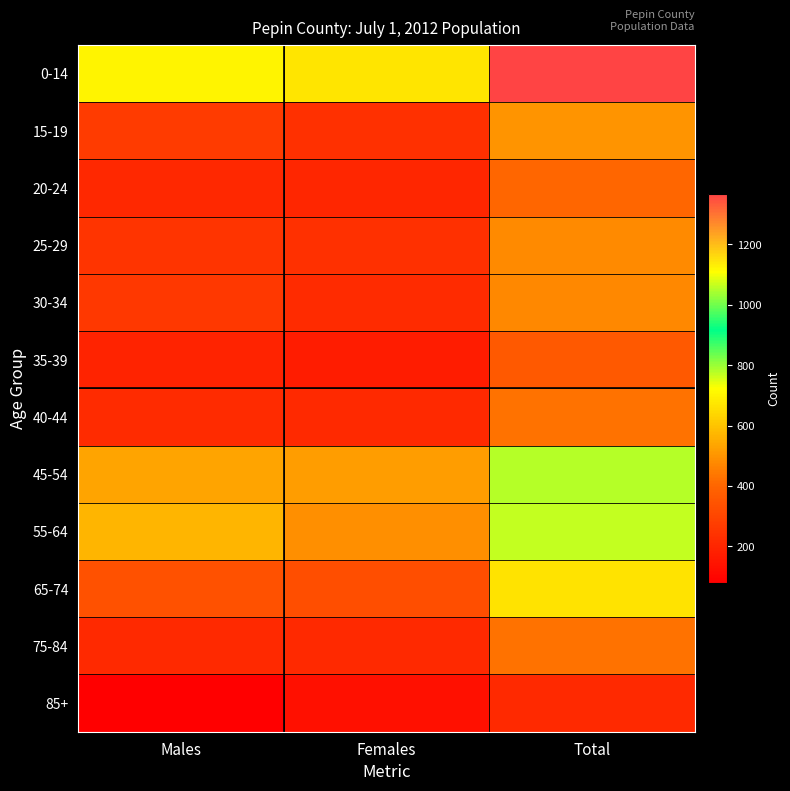

Reading right to left, list all the values displayed in this chart.

0-14: Total=1368	Females=669	Males=699
15-19: Total=499	Females=232	Males=267
20-24: Total=405	Females=200	Males=205
25-29: Total=478	Females=231	Males=247
30-34: Total=474	Females=218	Males=256
35-39: Total=364	Females=171	Males=193
40-44: Total=428	Females=213	Males=215
45-54: Total=1055	Females=519	Males=536
55-64: Total=1061	Females=489	Males=572
65-74: Total=667	Females=330	Males=337
75-84: Total=427	Females=214	Males=213
85+: Total=211	Females=132	Males=79